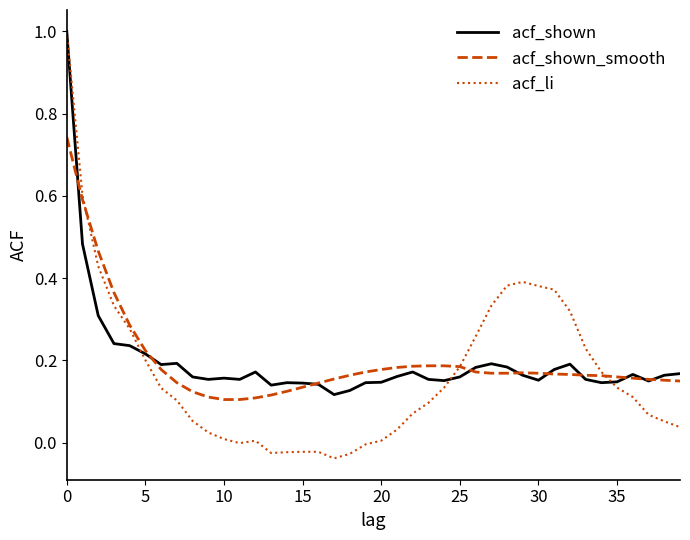

What is the maximum value for acf_li?

1.0